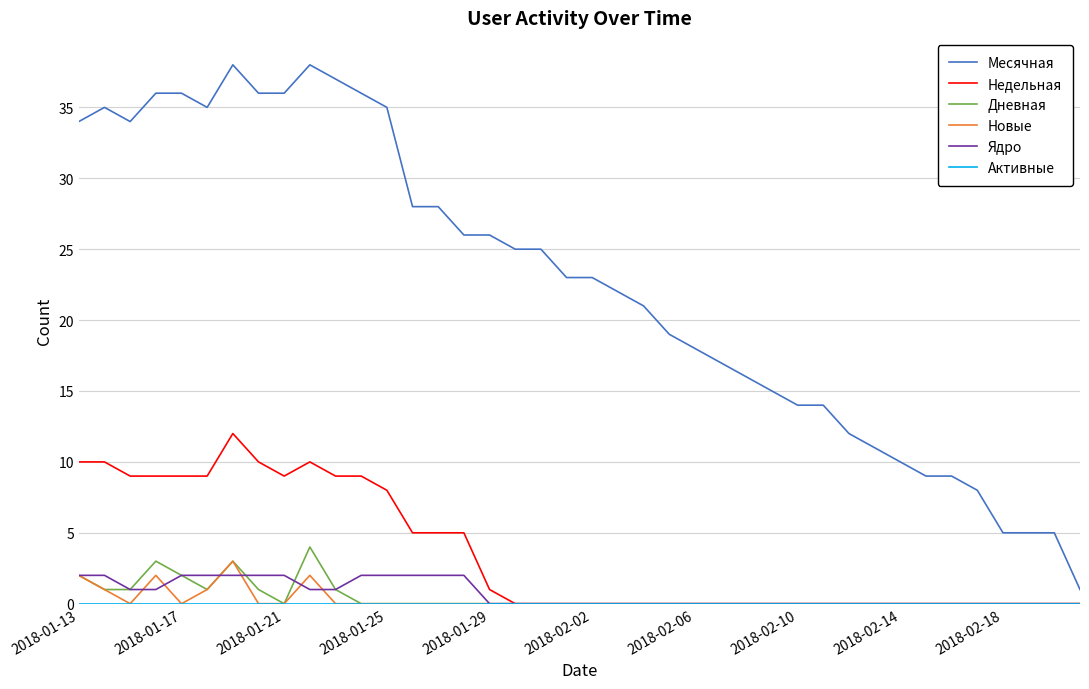

Count the number of categories in the chart.

40